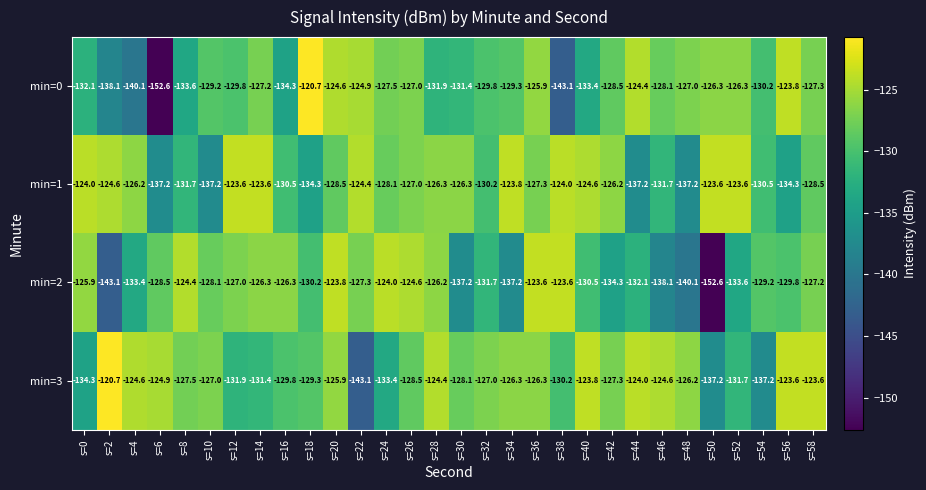

Which series has the largest total across all categories?

min=3